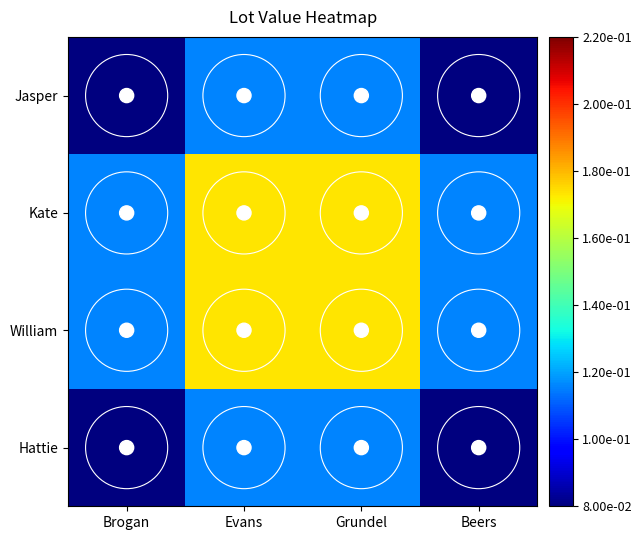

Rank the series by their maximum value, from lowest to highest.

Hattie, Jasper, William, Kate